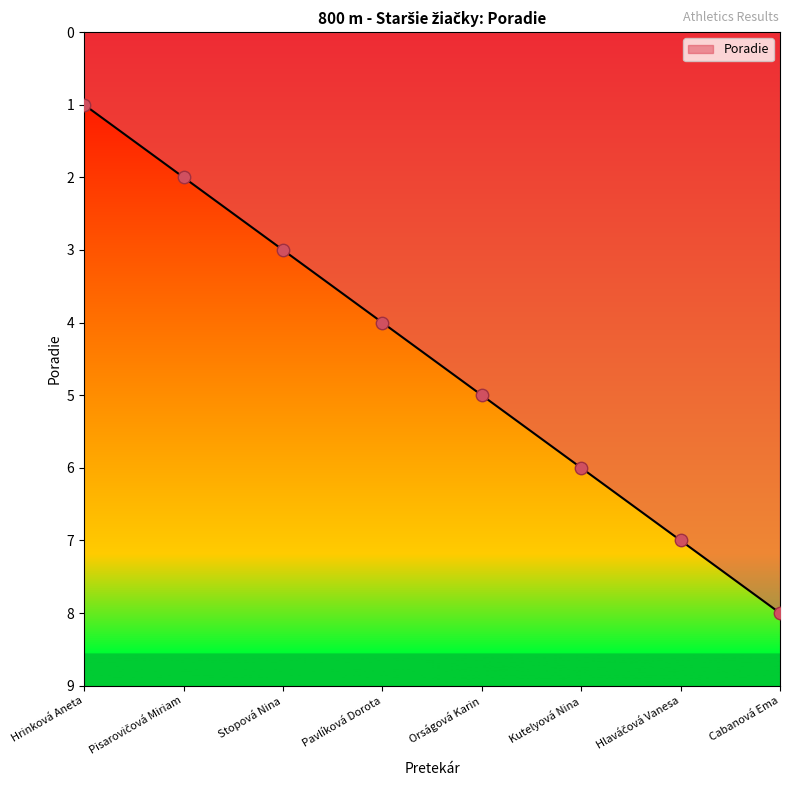

What is the change in value from Stopová Nina to Pavlíková Dorota?

+1